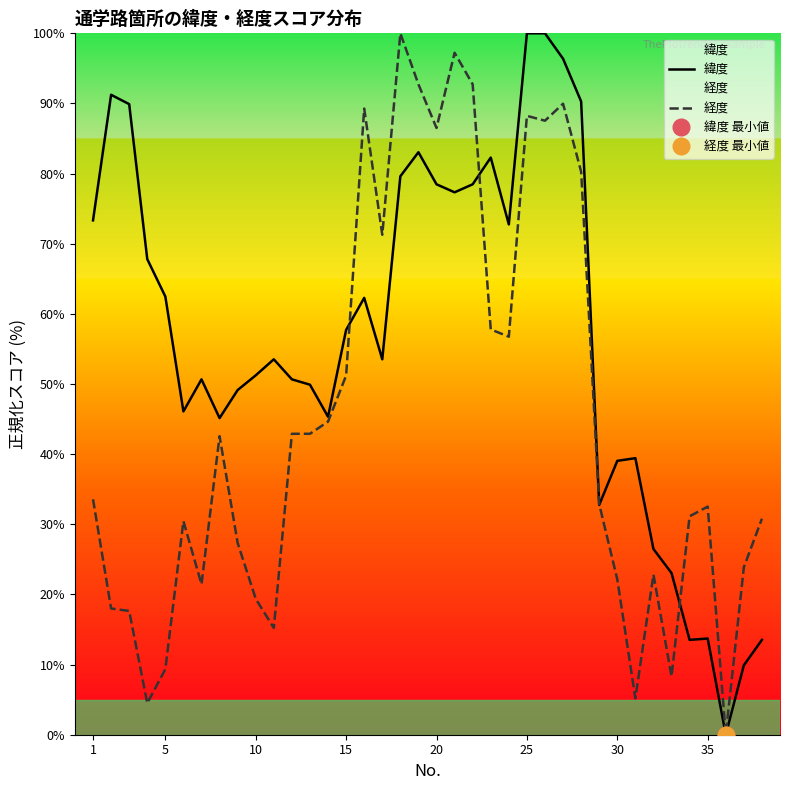

After their last crossing, which series has the higher values: 経度 or 緯度?

経度